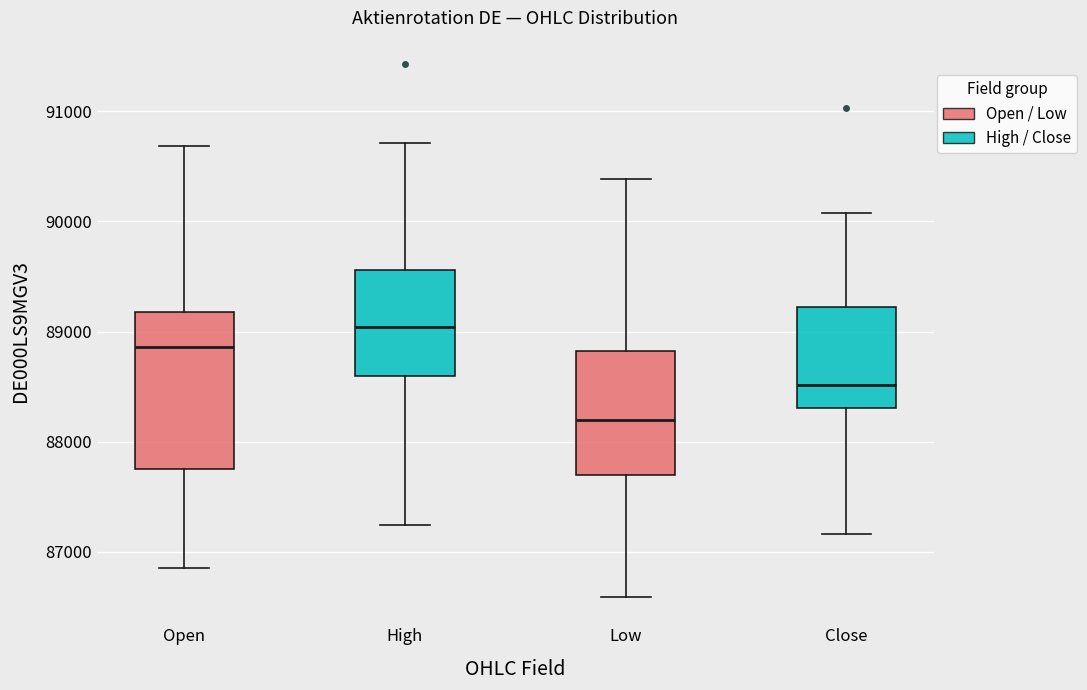

Reading left to right, transcribe this box plot: for each box, give where its median line is, the range the box spans, and where its two whiskers end, as read against the y-axis. The values are not printed on the chart, so give them approximately, as read against the axis.

Open: median 88900, box 87800 to 89200, whiskers 86900 to 90700
High: median 89000, box 88600 to 89600, whiskers 87200 to 90700
Low: median 88200, box 87700 to 88800, whiskers 86600 to 90400
Close: median 88500, box 88300 to 89200, whiskers 87200 to 90100